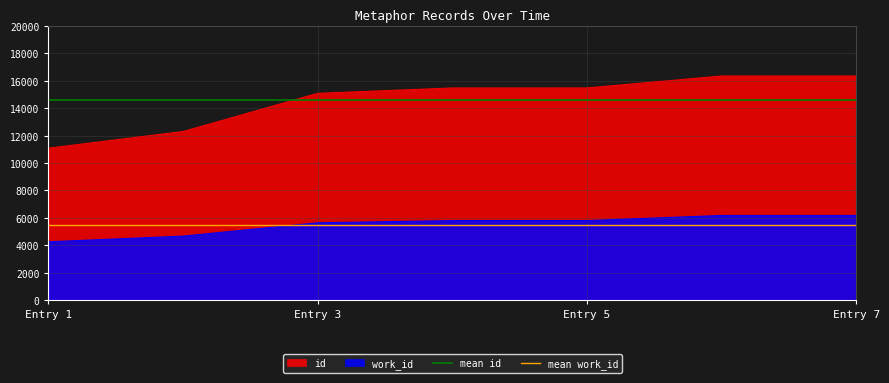

What is the highest value of the id series?

16360